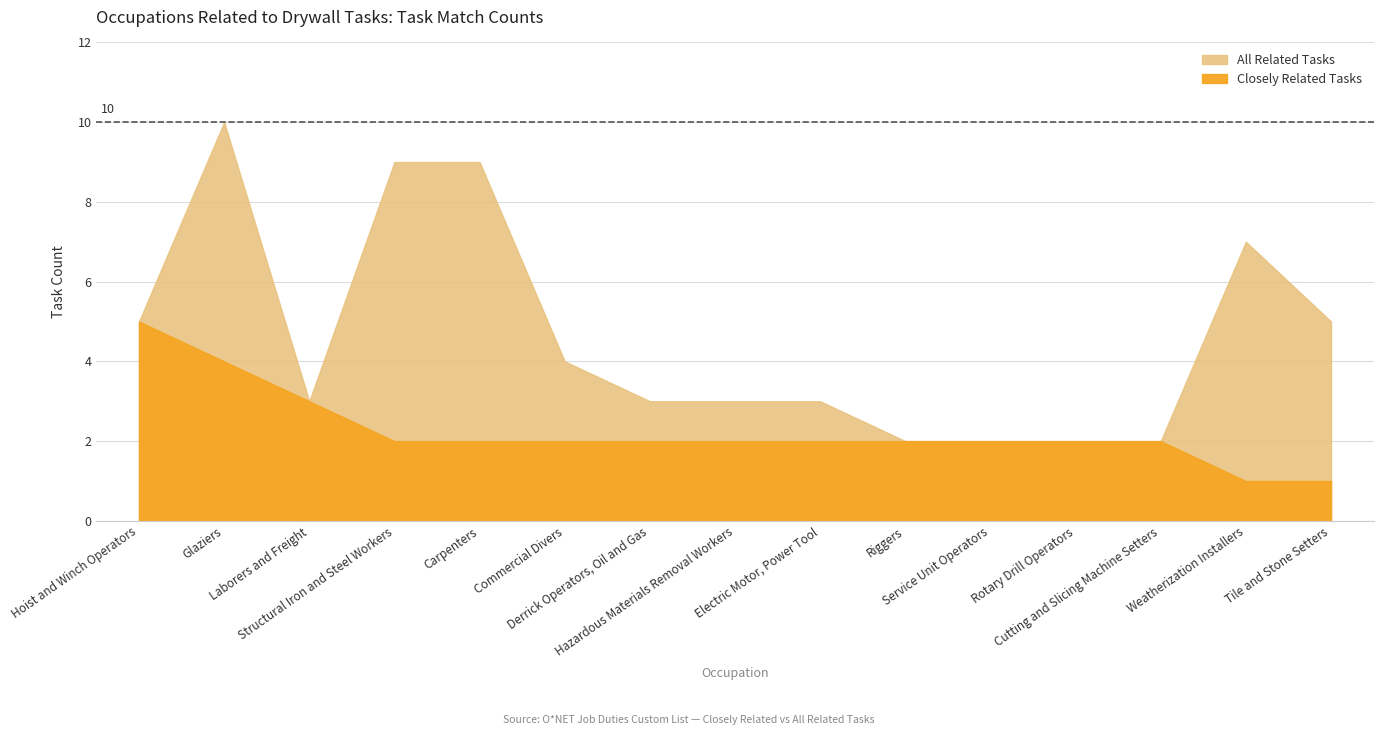

True or false: Closely Related Tasks has more than 1 interior local peaks.

False